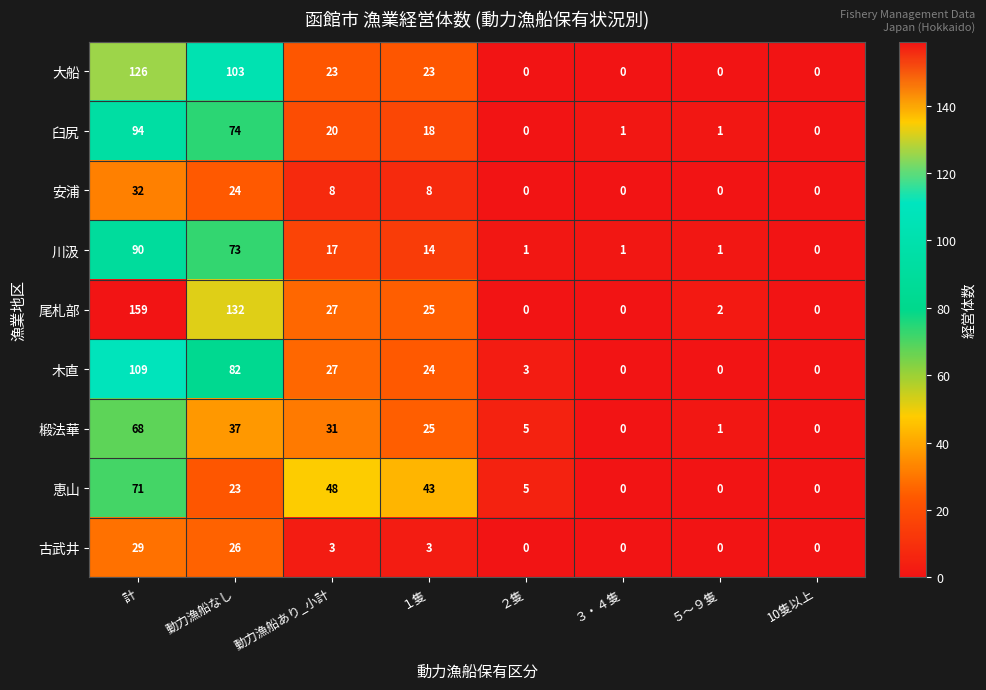

What is the difference between the second highest and minimum values in the 椴法華 series?

37